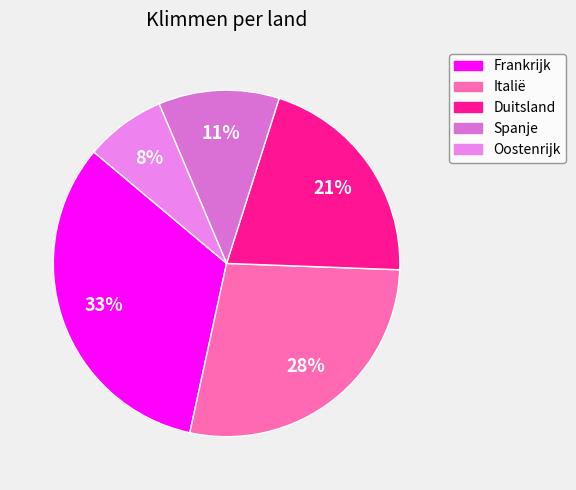

True or false: Italië accounts for 33% of the total.

False